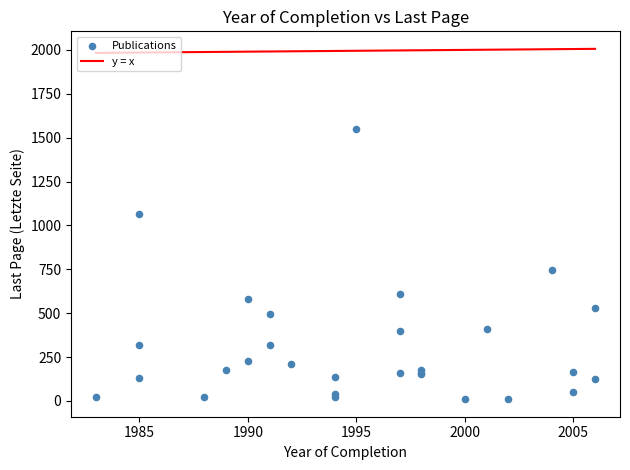

What Y value in the scatter plot is closest to 779?

745